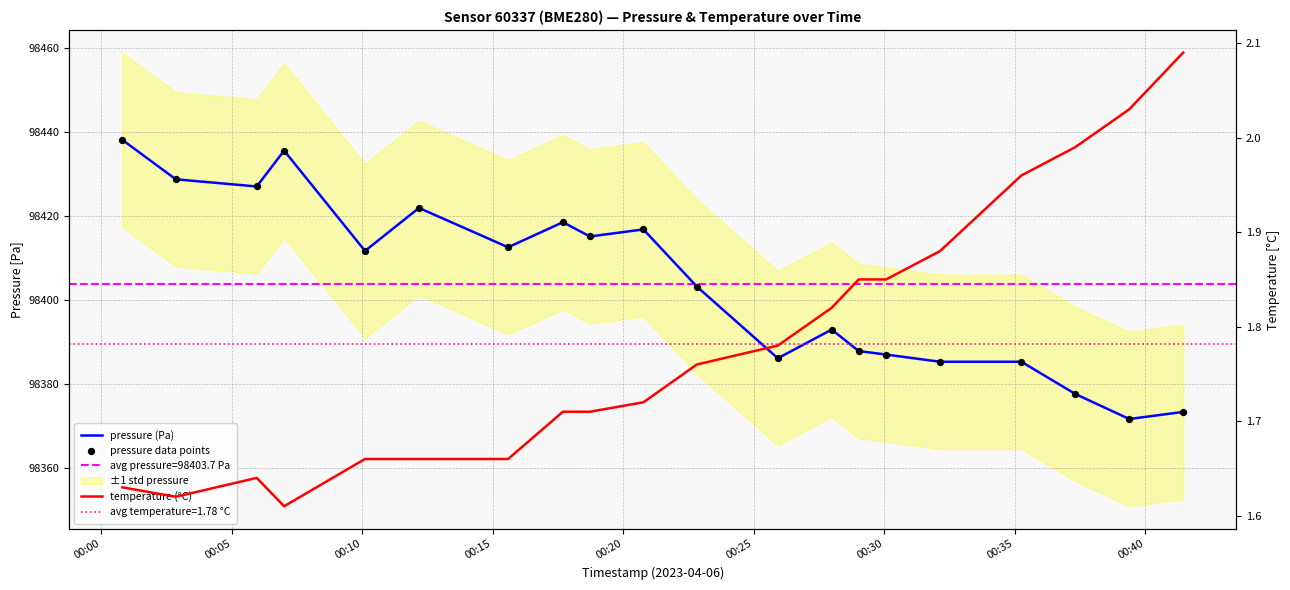

At how many categories does at least one series exceed 82343?

20